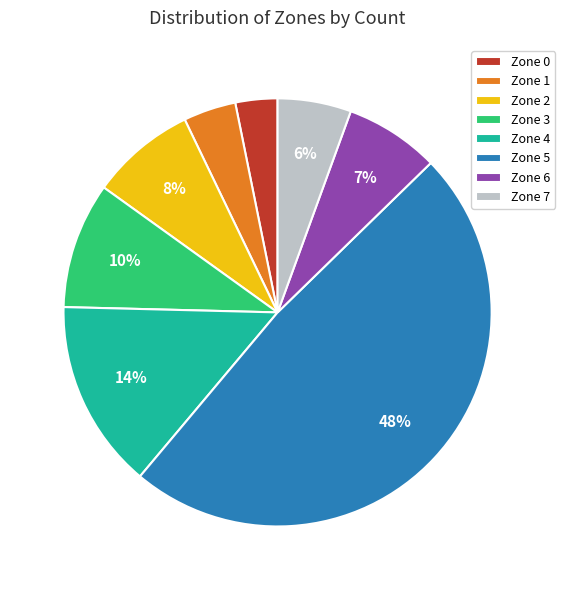

Which category has the biggest portion of the pie?

Zone 5